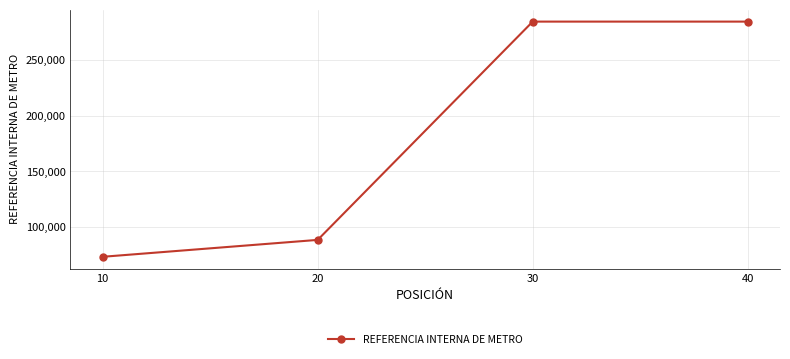

What is the value of the 3rd point from the left?

284362